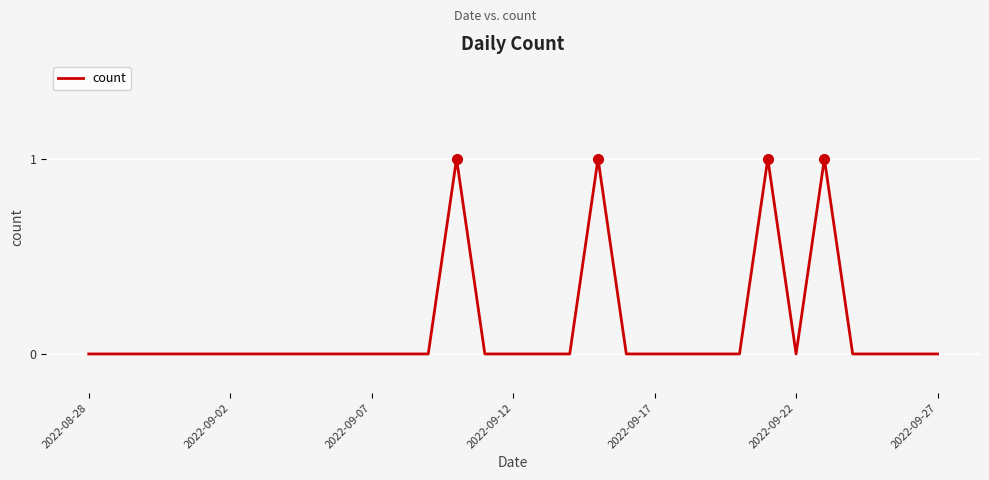

At which category does the chart reach its peak across all series?

13